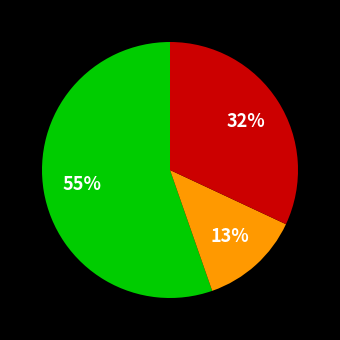

Is there any slice that represents more than half of the pie?

Yes